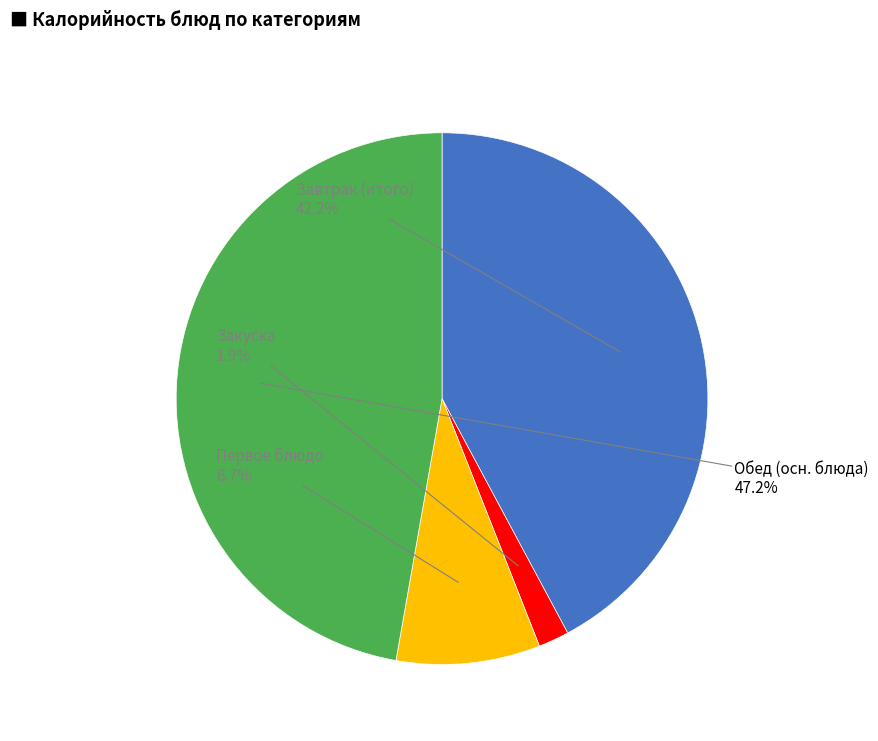

Is there a majority slice in this chart?

No